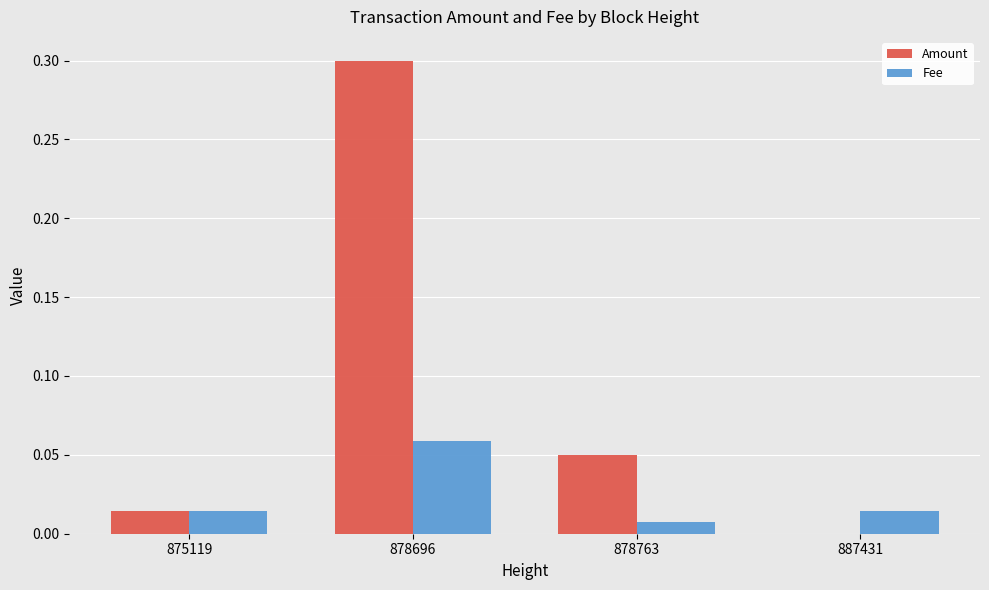

What is the sum of the Amount values at 878696 and 875119?

0.3